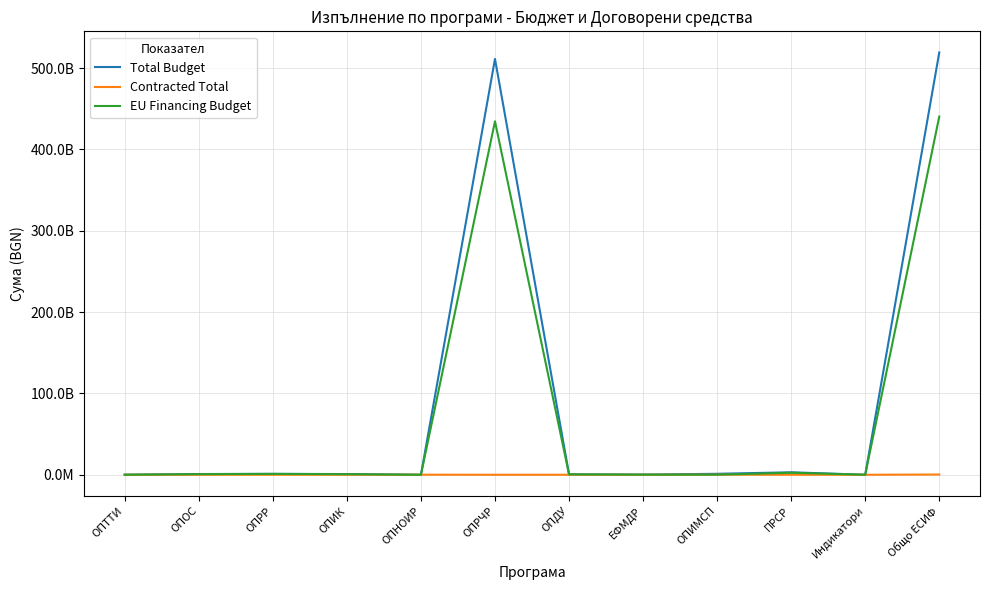

At which category is the sum across all series the highest?

Общо ЕСИФ